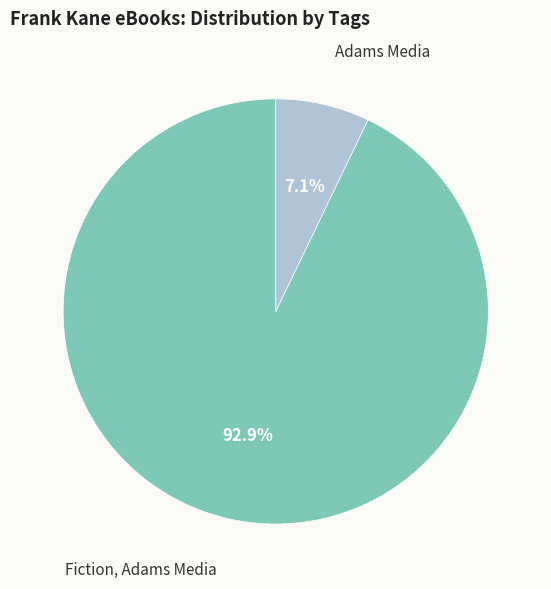

Rank the categories by value from highest to lowest.

Fiction, Adams Media, Adams Media